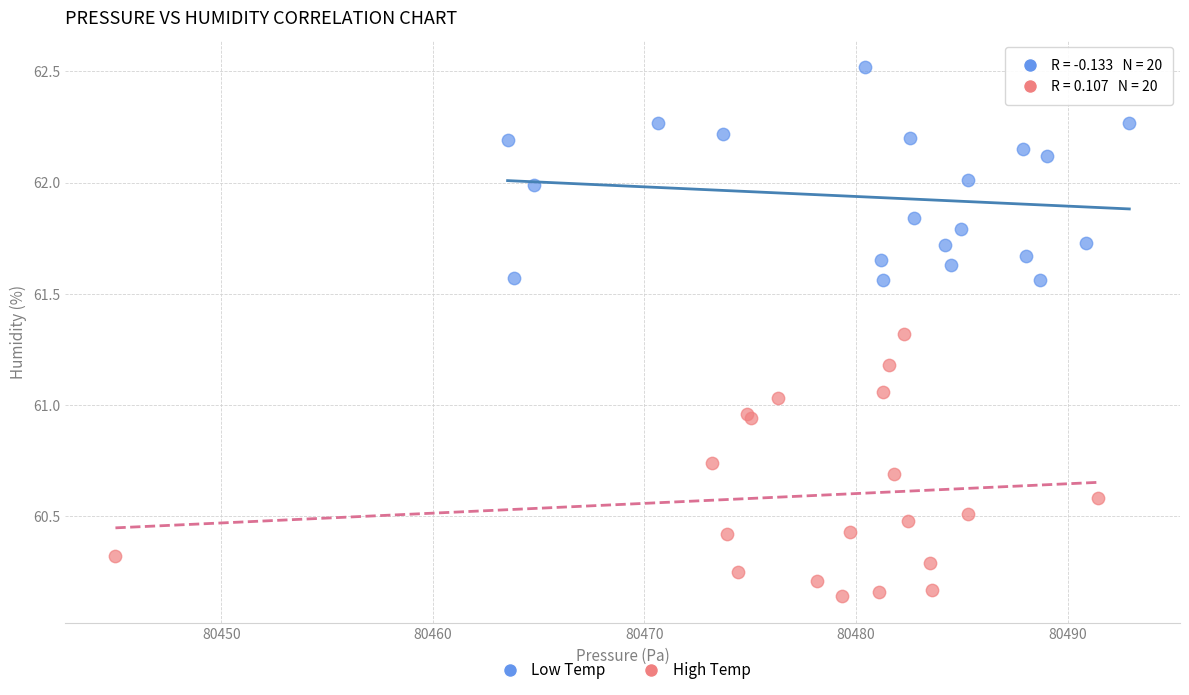

Which series reaches the maximum Y coordinate?

Low Temp